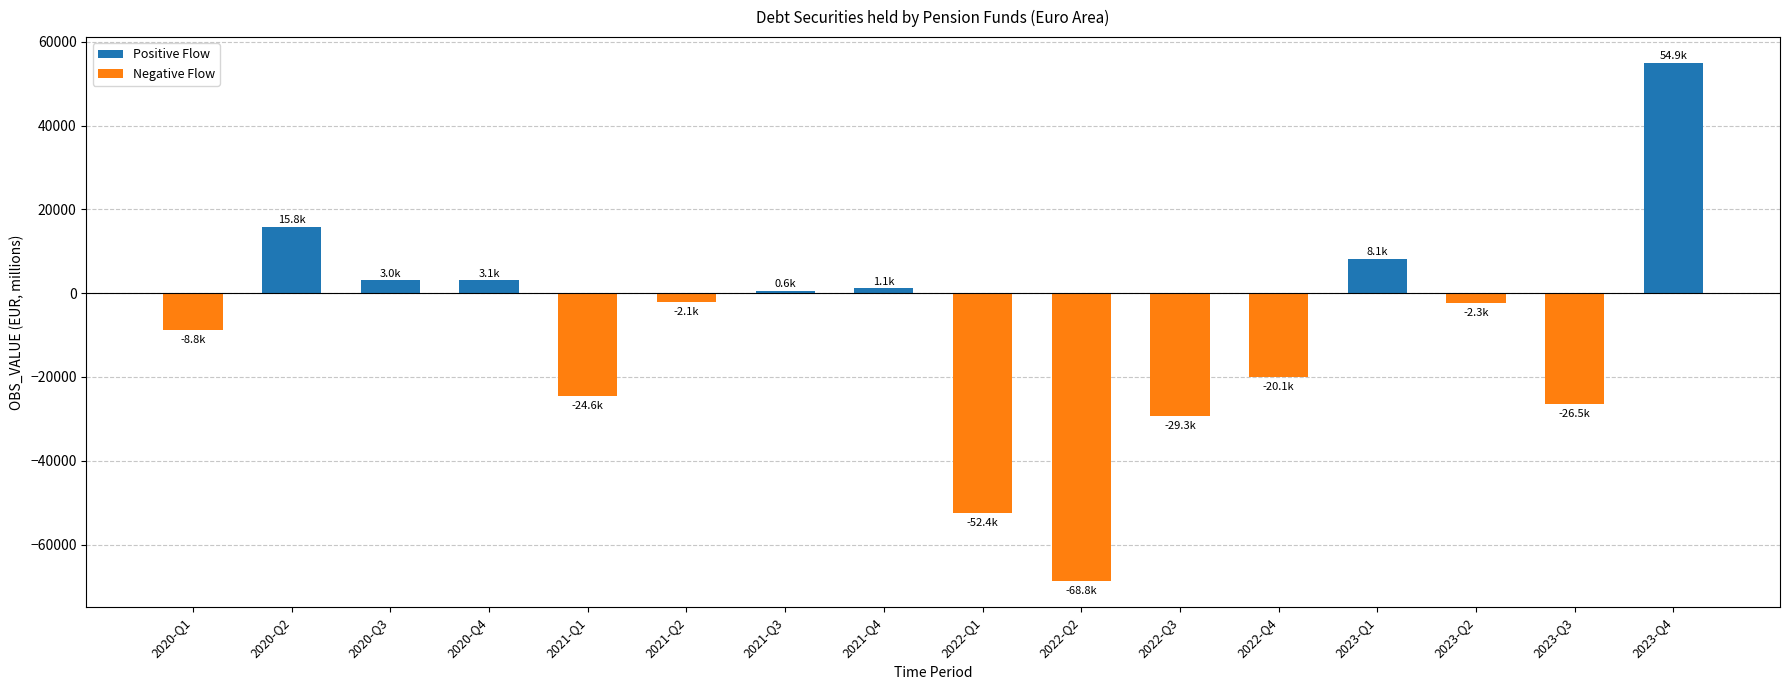

How many data points are less than -2057?

9